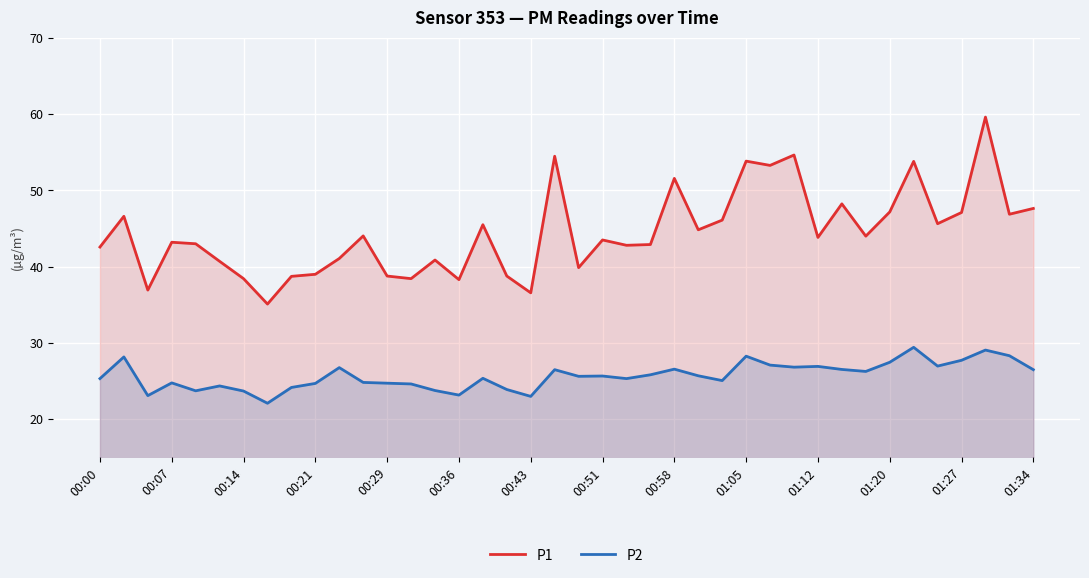

Rank the series by their maximum value, from highest to lowest.

P1, P2